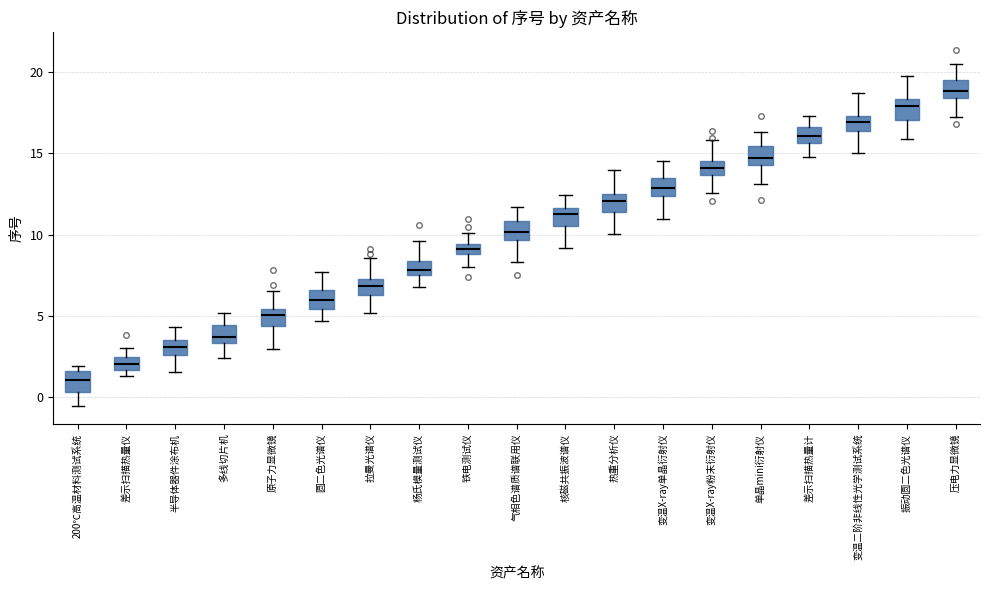

Where does the lower whisker of the box for 200℃高温材料测试系统 end on the y-axis? The values are not printed on the chart, so give them approximately, as read against the axis.

-0.5